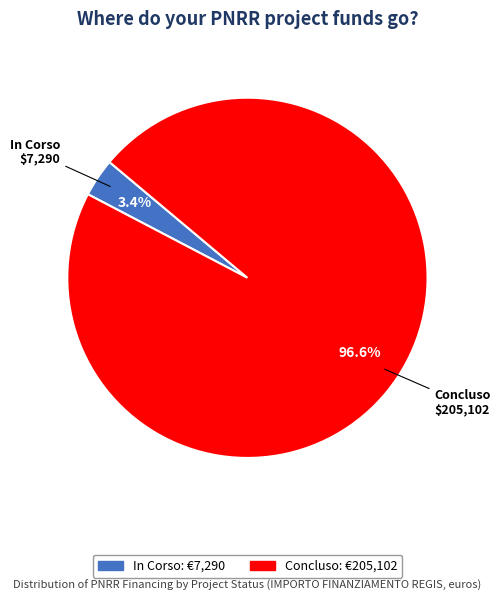

How many segments does this pie chart have?

2